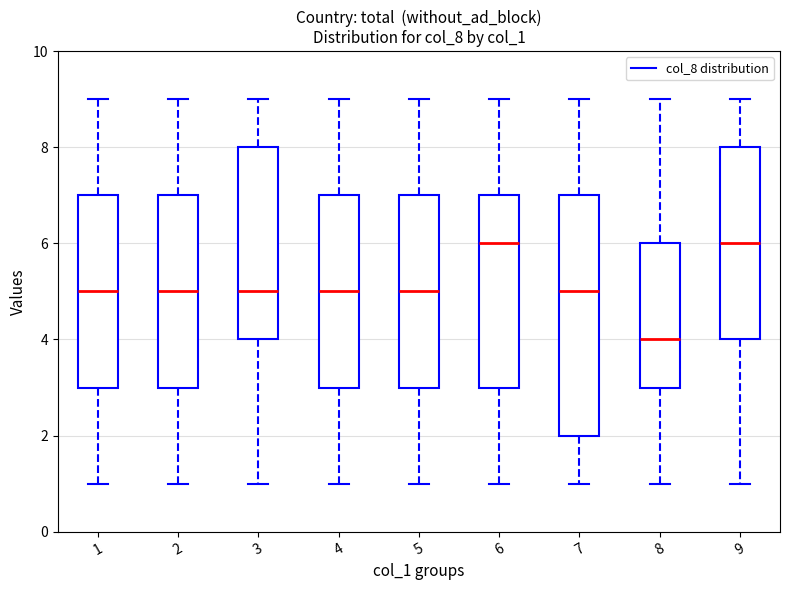

Where does the upper whisker of the box at x = 1 end on the y-axis? The values are not printed on the chart, so give them approximately, as read against the axis.

9